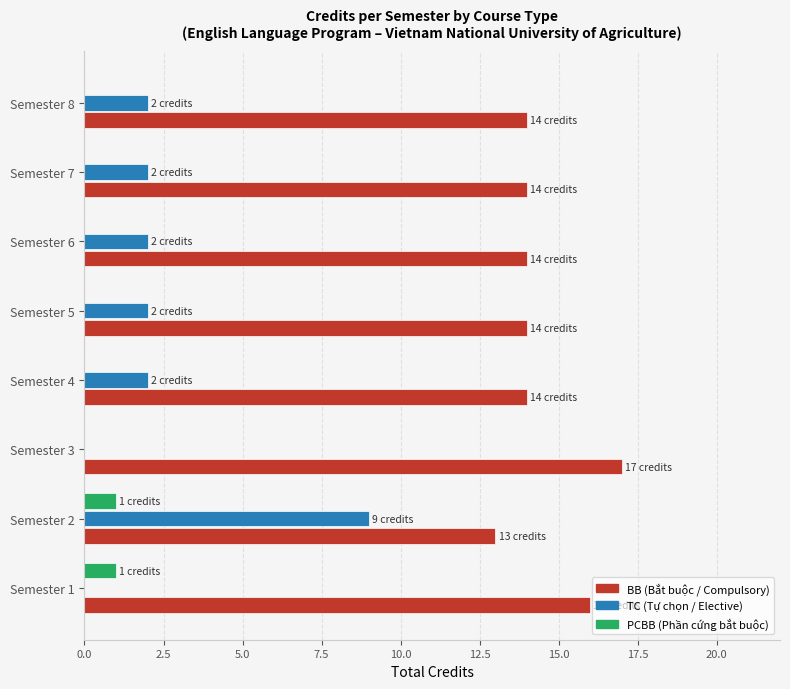

What is the total value across all series at Semester 7?

16